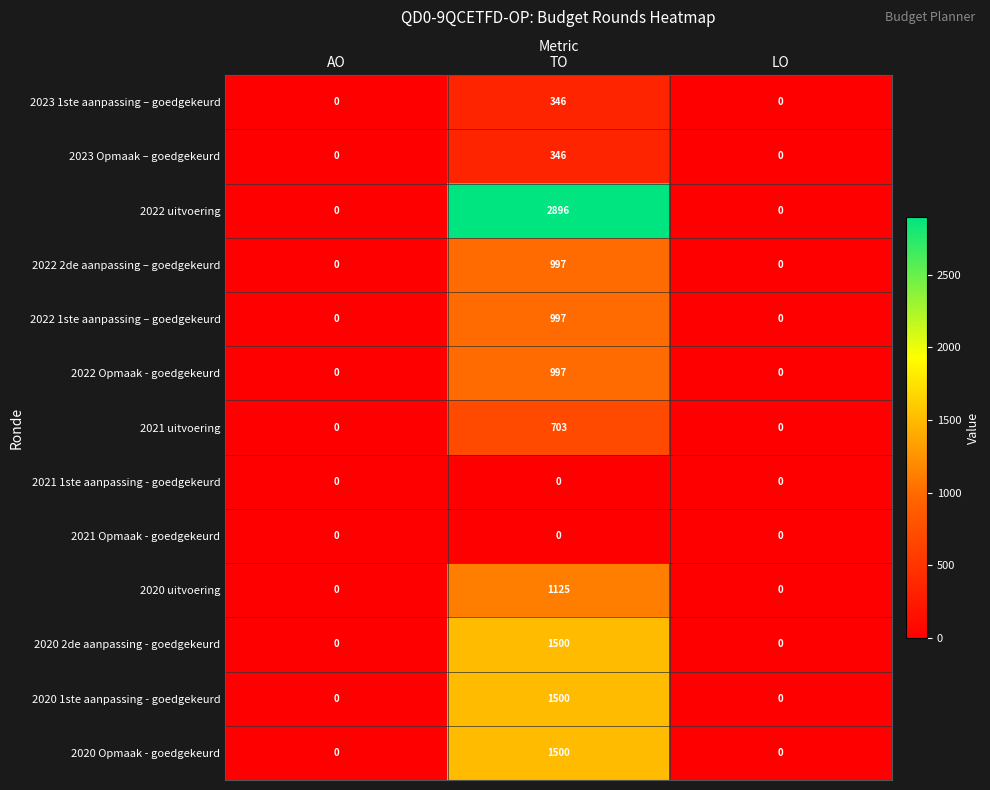

Which series has the widest spread of values?

2022 uitvoering